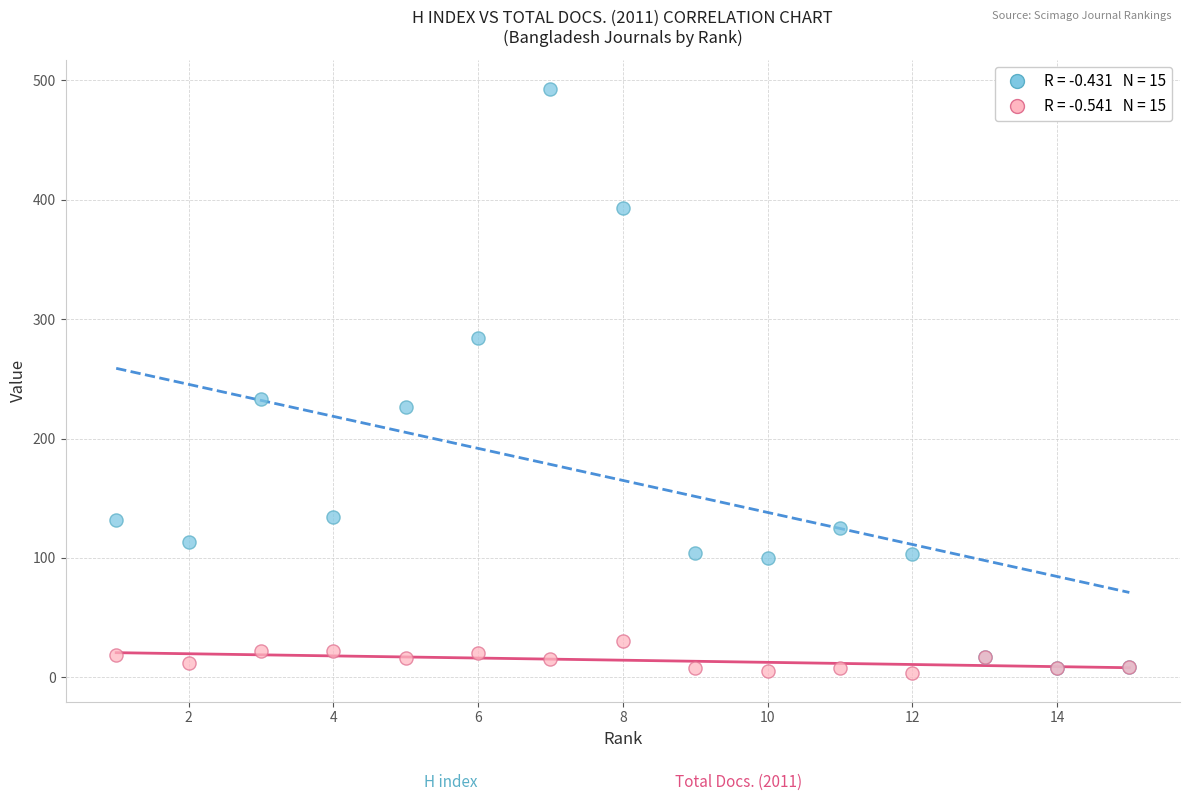

Across all series, what Y value is closest to 248?

233